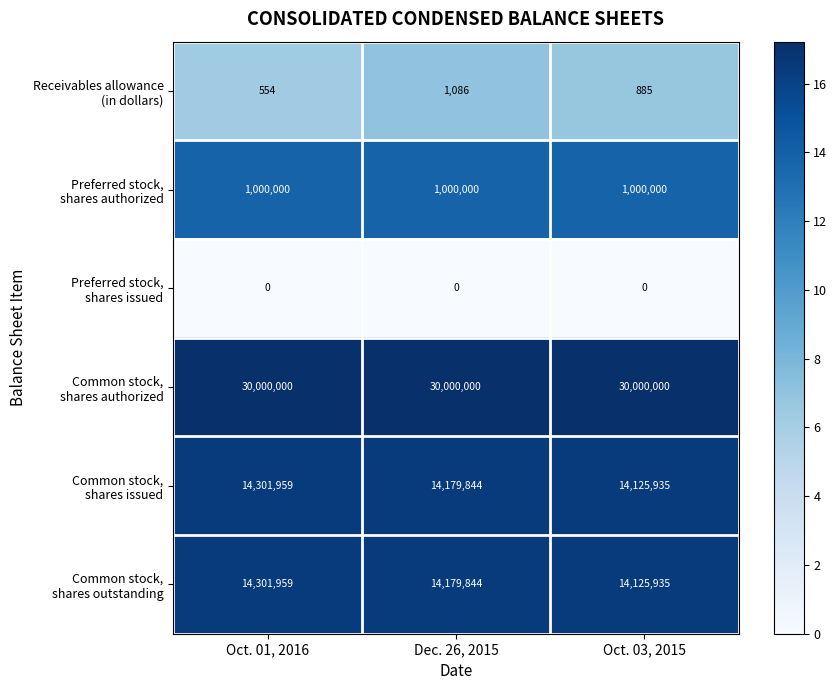

At how many categories does at least one series exceed 8640681?

3